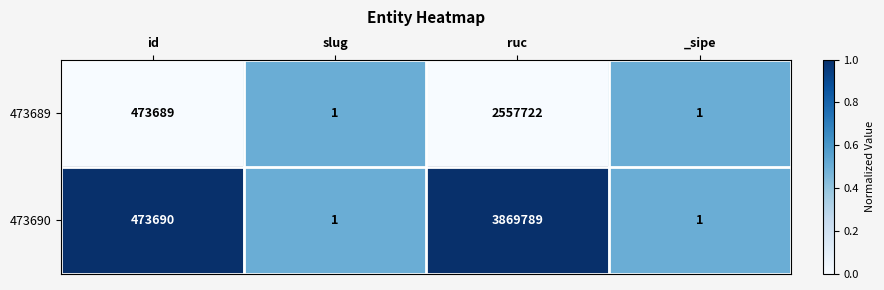

Which category has the highest value in the 473689 series?

ruc